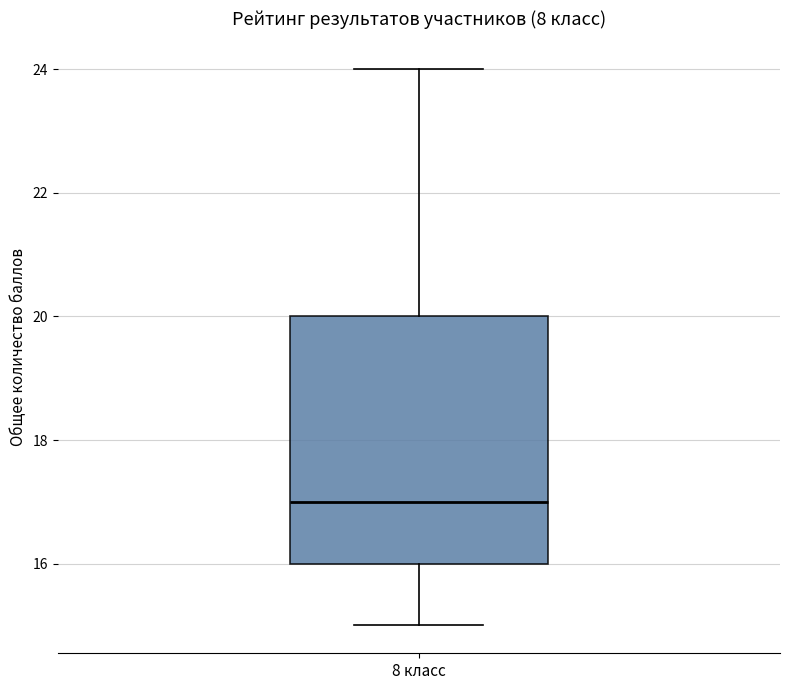

Where does the lower whisker of the box for 8 класс end on the y-axis? The values are not printed on the chart, so give them approximately, as read against the axis.

15